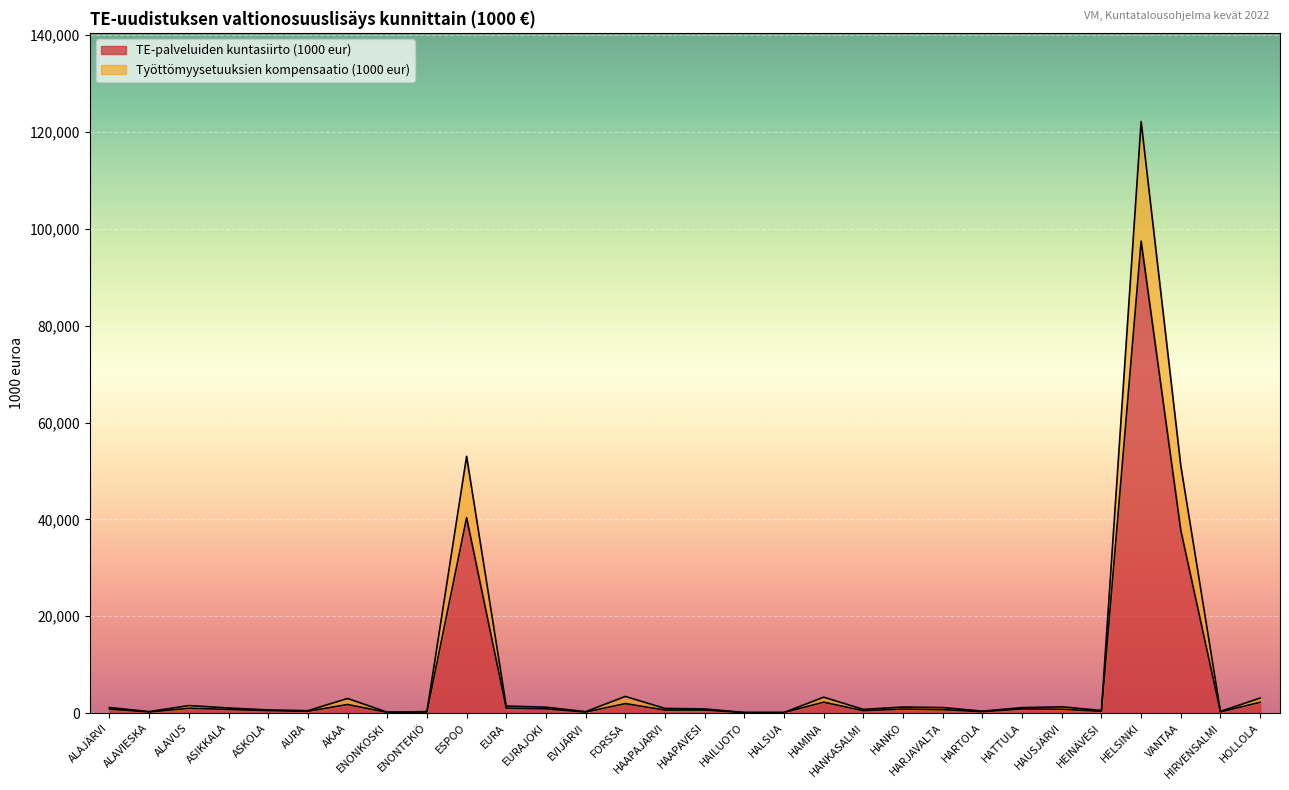

At how many categories does at least one series exceed 69049?

1